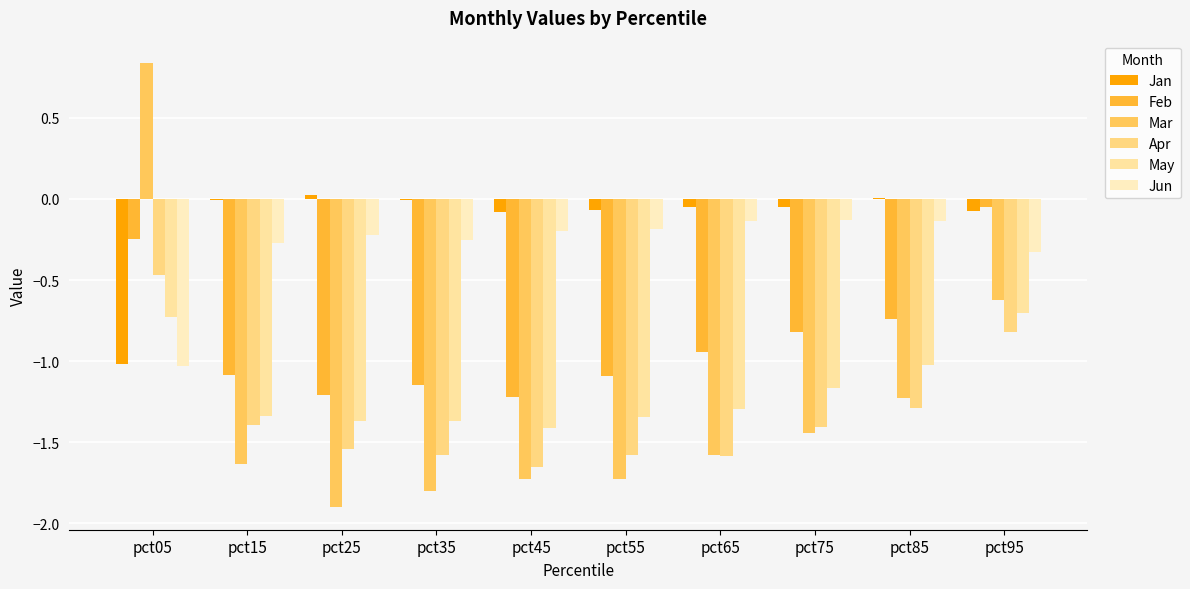

At which label does Jun reach its peak?

pct75